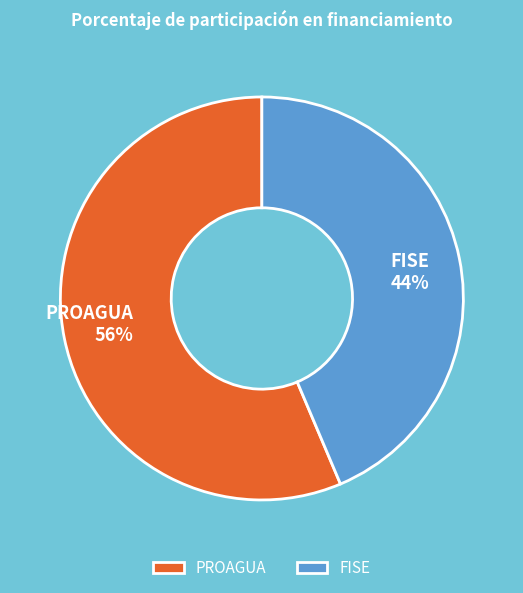

How many slices are in this pie chart?

2